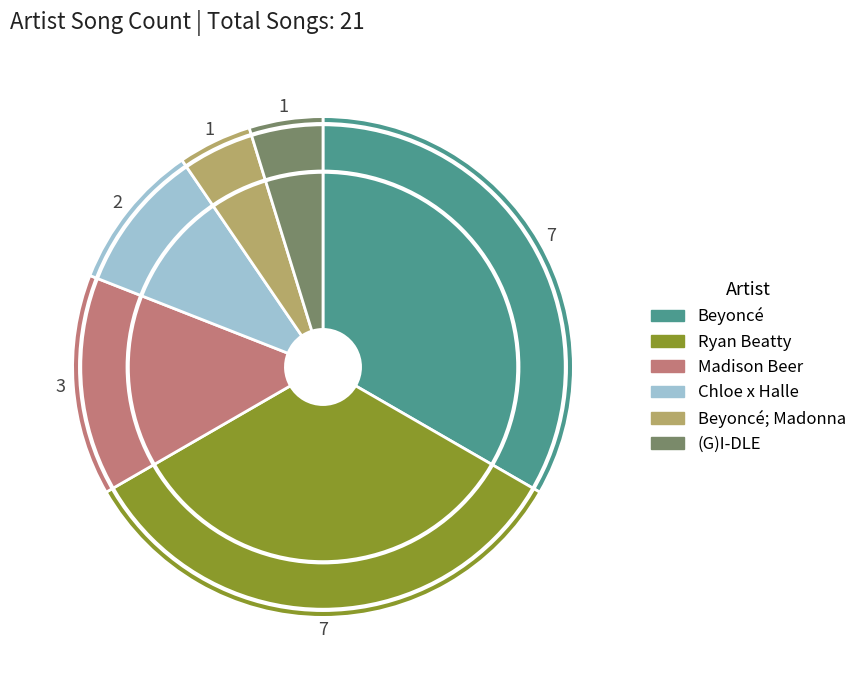

Is there any slice that represents more than half of the pie?

No